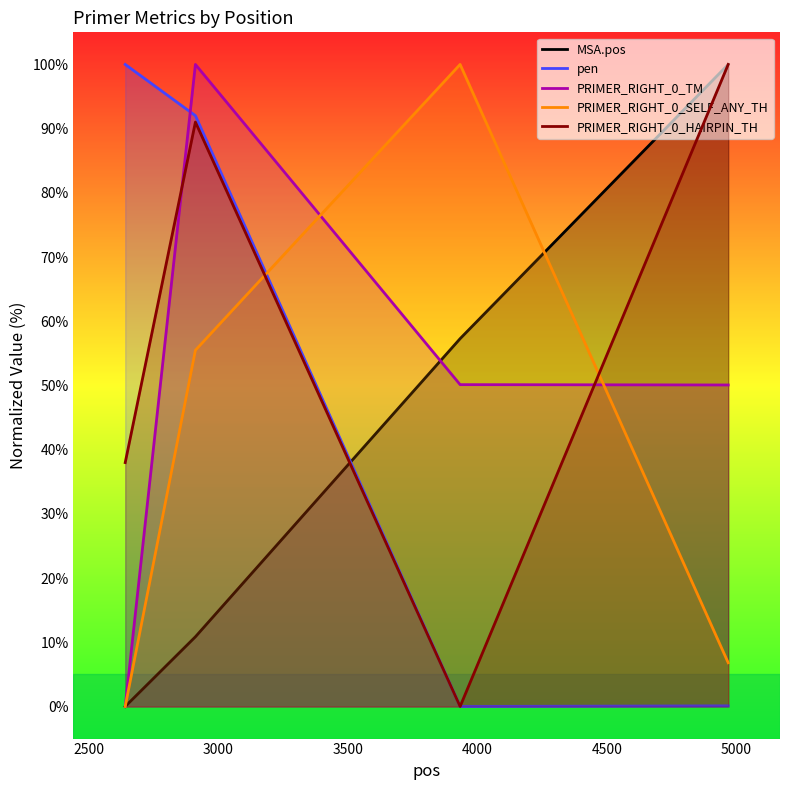

What is the average value of the MSA.pos series?

42.0